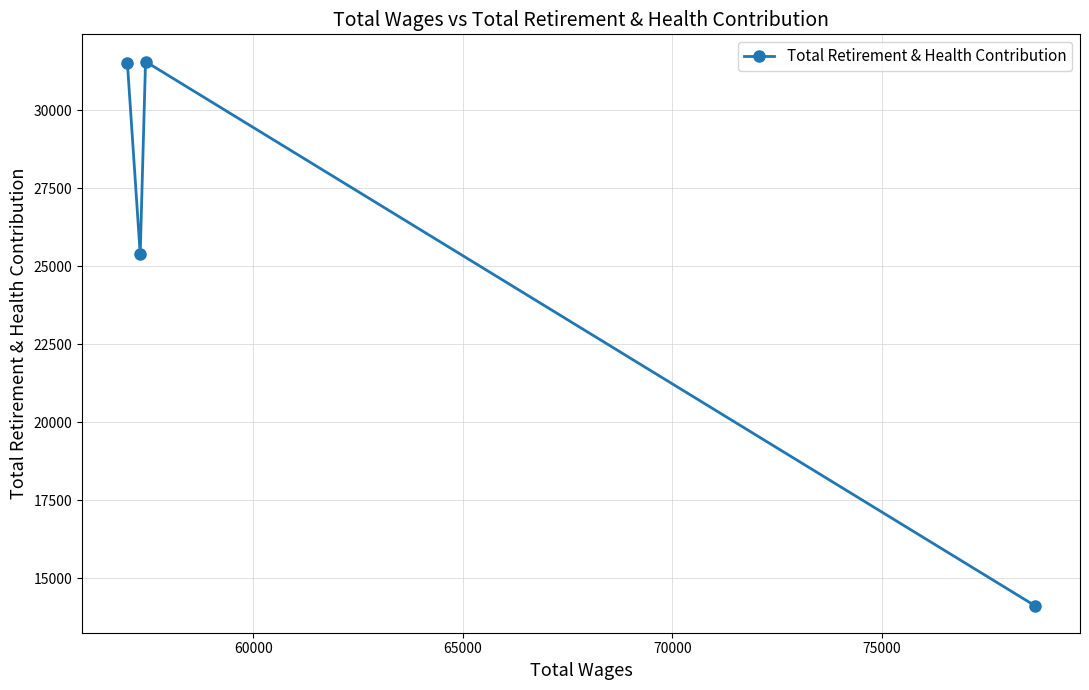

How many points are lower than both their immediate neighbors (excluding endpoints)?

1